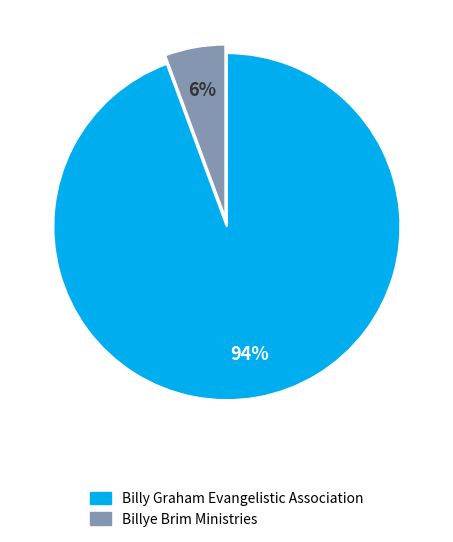

Rank the categories by value from lowest to highest.

Billye Brim Ministries, Billy Graham Evangelistic Association